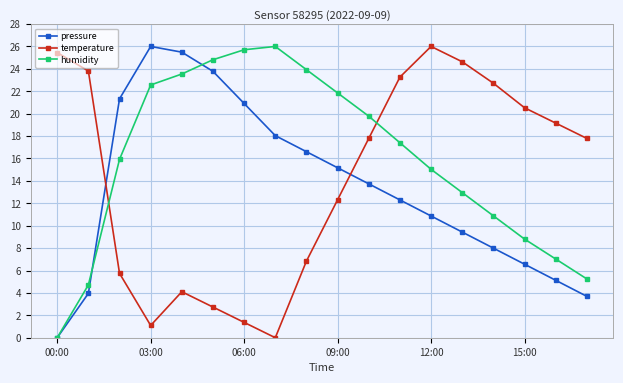

Rank the series by their average value, from lowest to highest.

pressure, temperature, humidity